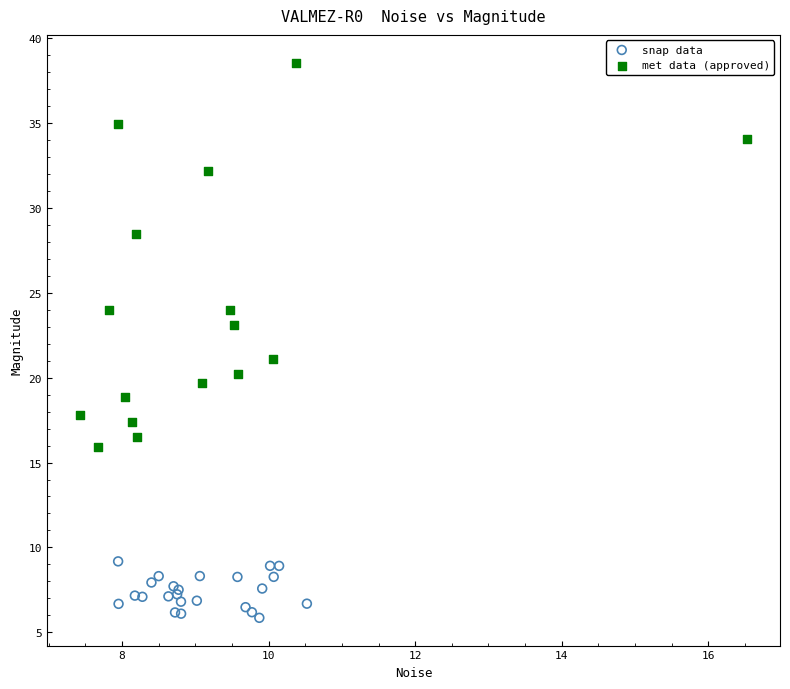

What are all the series names shown in the legend?

snap data, met data (approved)